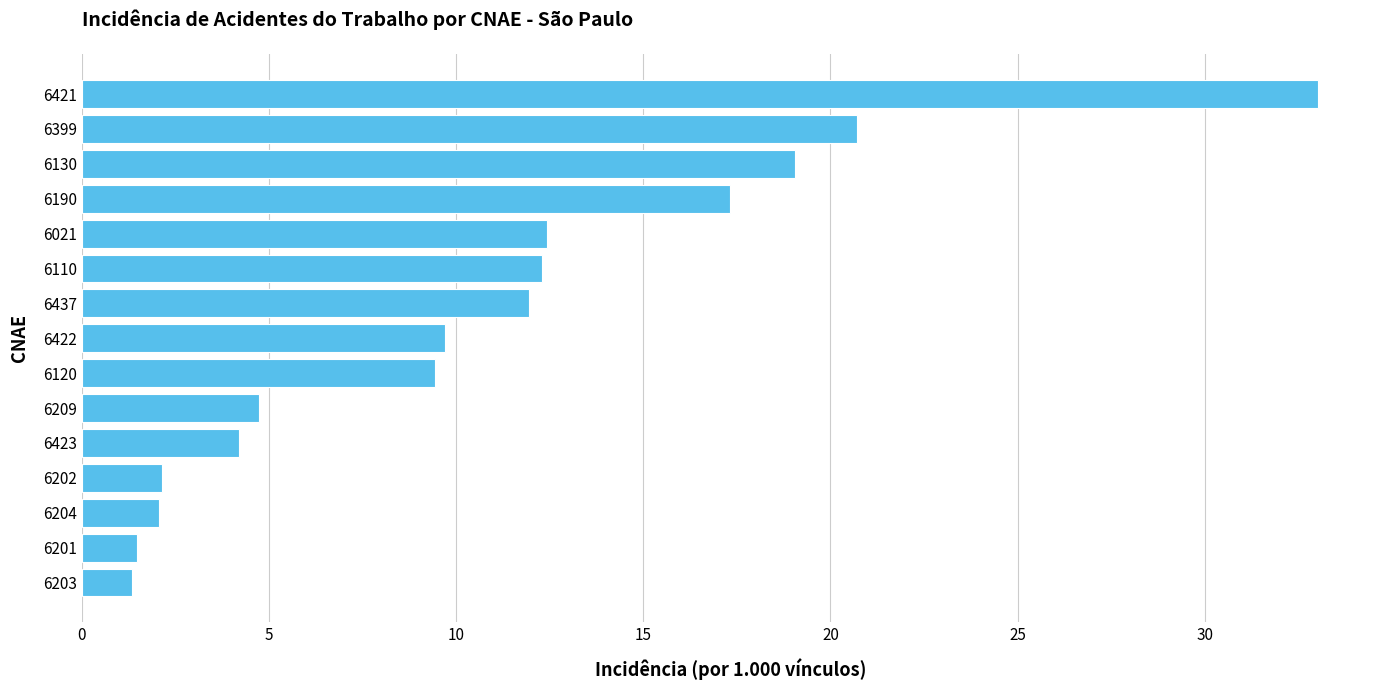

What is the smallest value displayed?

1.4